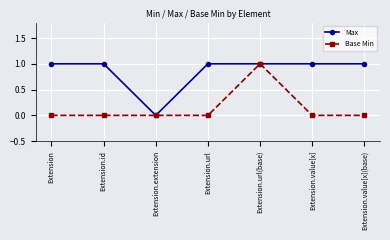

The value of Base Min at Extension.value[x] is 1. True or false?

False